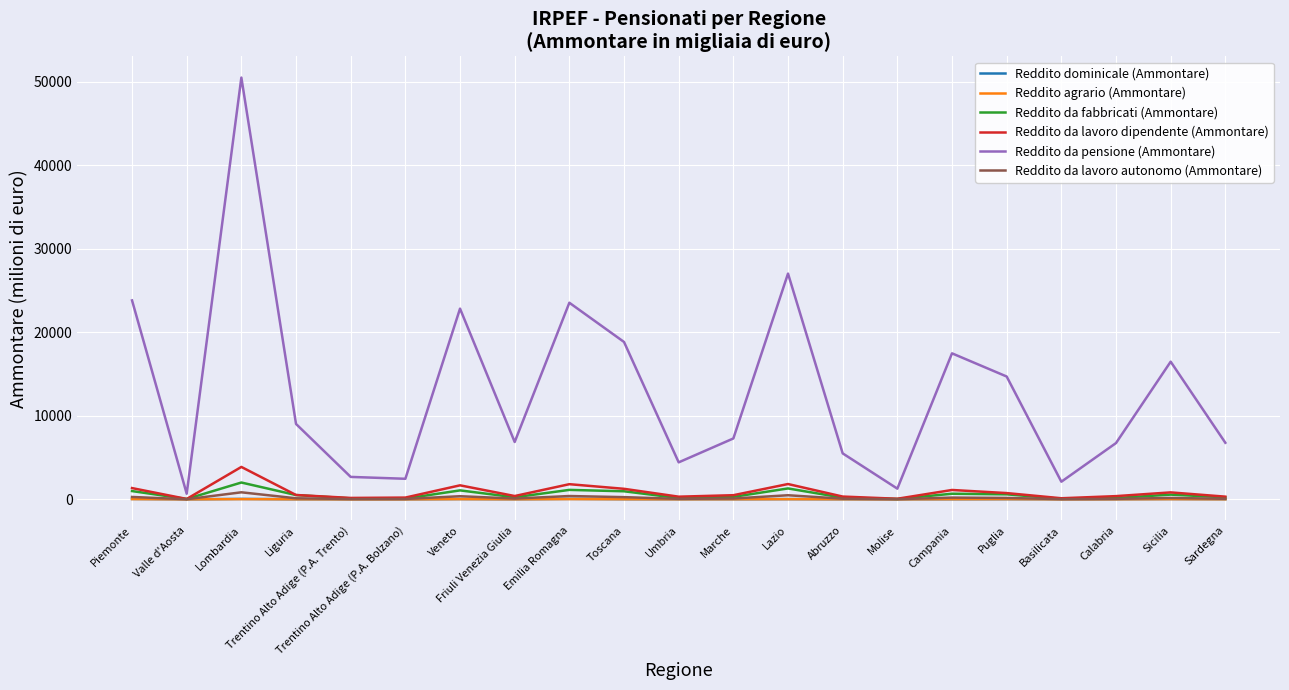

True or false: Reddito agrario (Ammontare) has more than 0 interior local peaks.

True